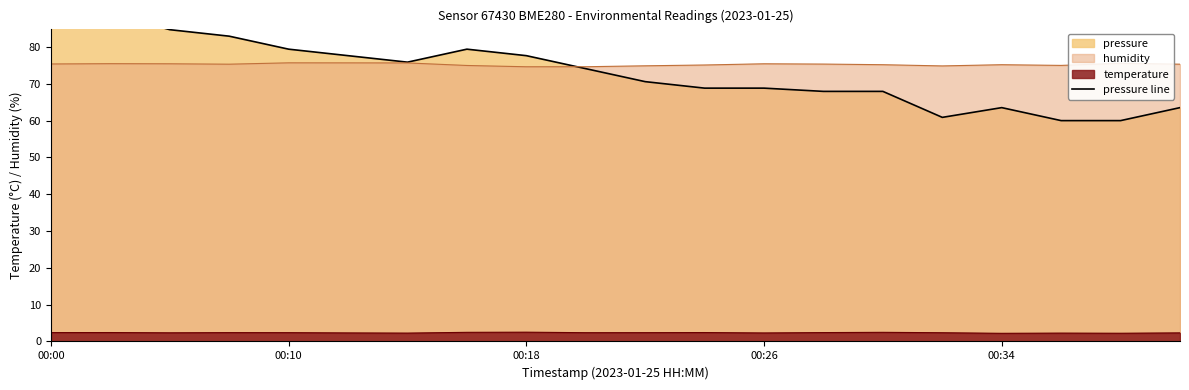

True or false: there are more than 0 points higher than both neighbors.

True